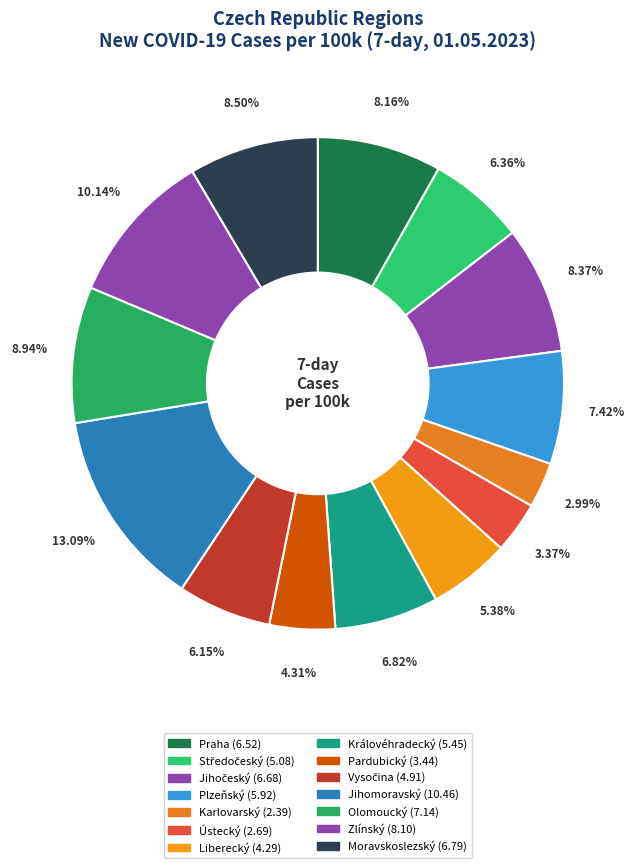

How many segments does this pie chart have?

14